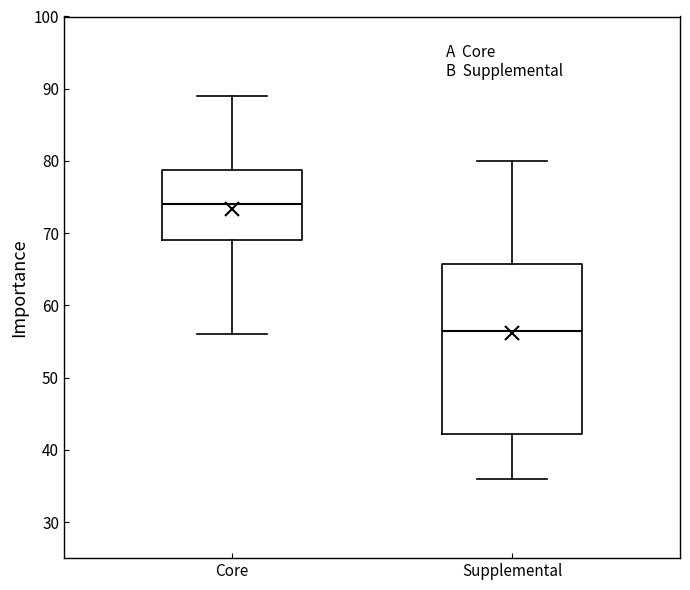

Reading left to right, read every box against the y-axis: the position of its median line, the range the box covers, and the ends of its whiskers. The values are not printed on the chart, so give them approximately, as read against the axis.

Core: median 74, box 69 to 79, whiskers 56 to 89
Supplemental: median 57, box 42 to 66, whiskers 36 to 80